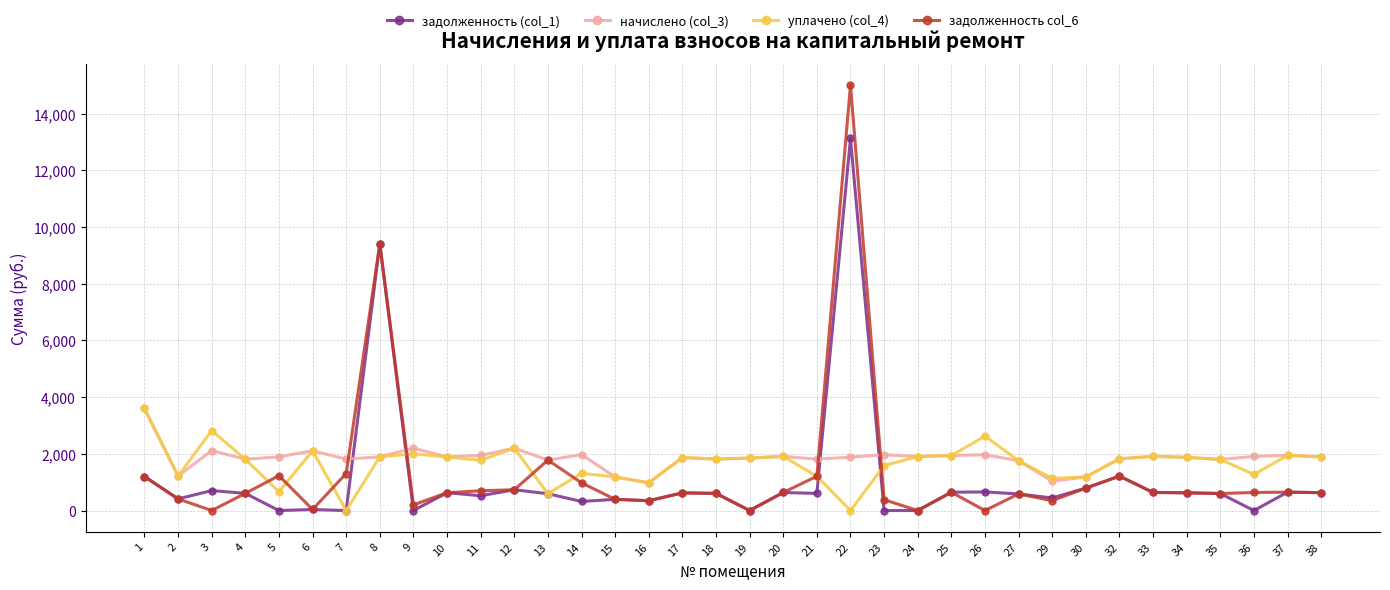

Is the value of начислено (col_3) at 34 greater than the value of задолженность (col_1) at 22?

No